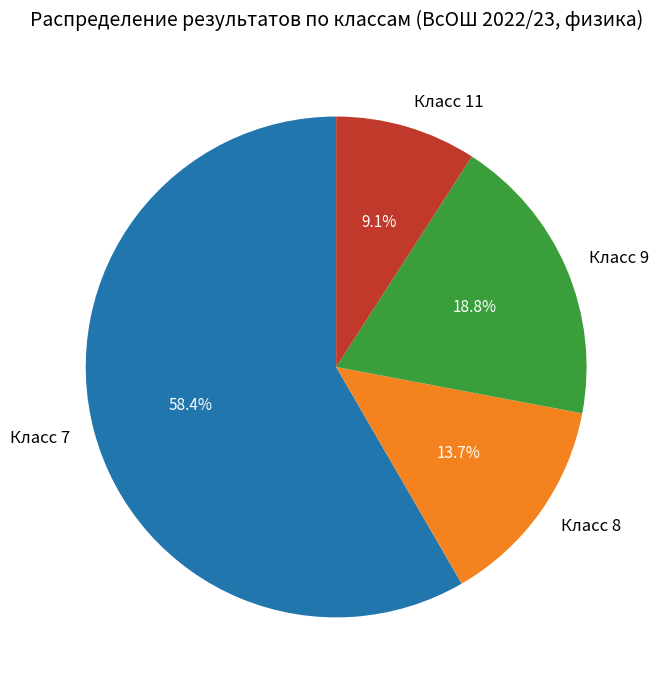

Between Класс 7 and Класс 9, which is larger?

Класс 7